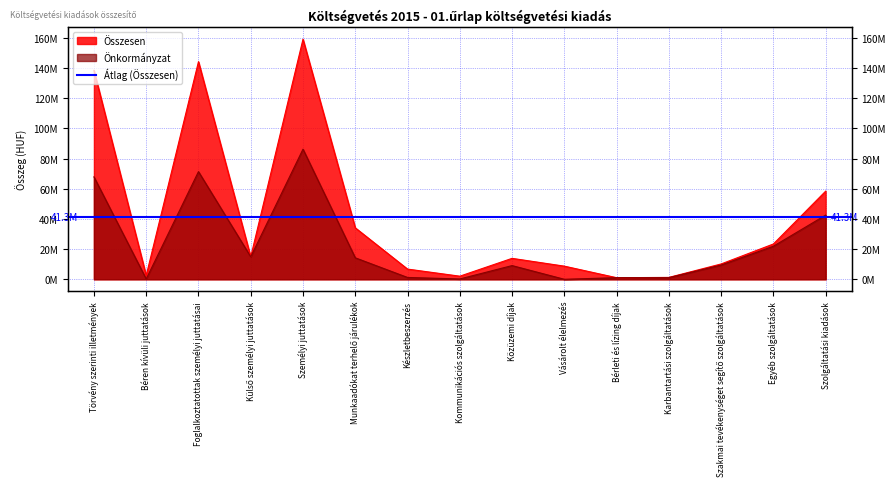

What is the spread (max minus min) of values at Vásárolt élelmezés?

8700000.0